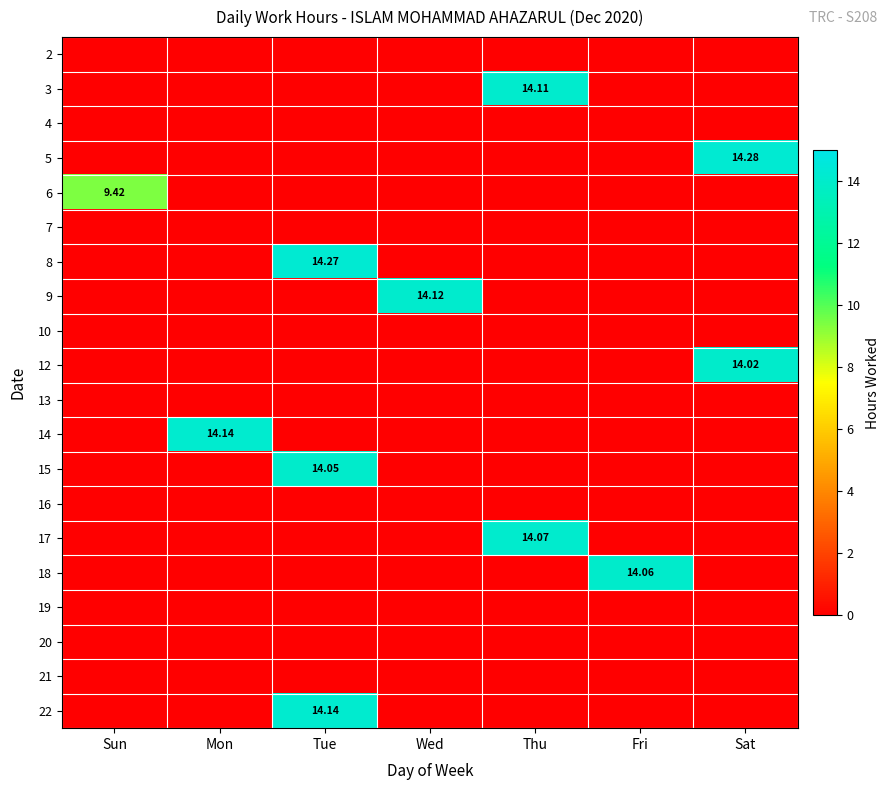

Rank the series by their maximum value, from highest to lowest.

5, 8, 14, 22, 9, 3, 17, 18, 15, 12, 6, 2, 4, 7, 10, 13, 16, 19, 20, 21